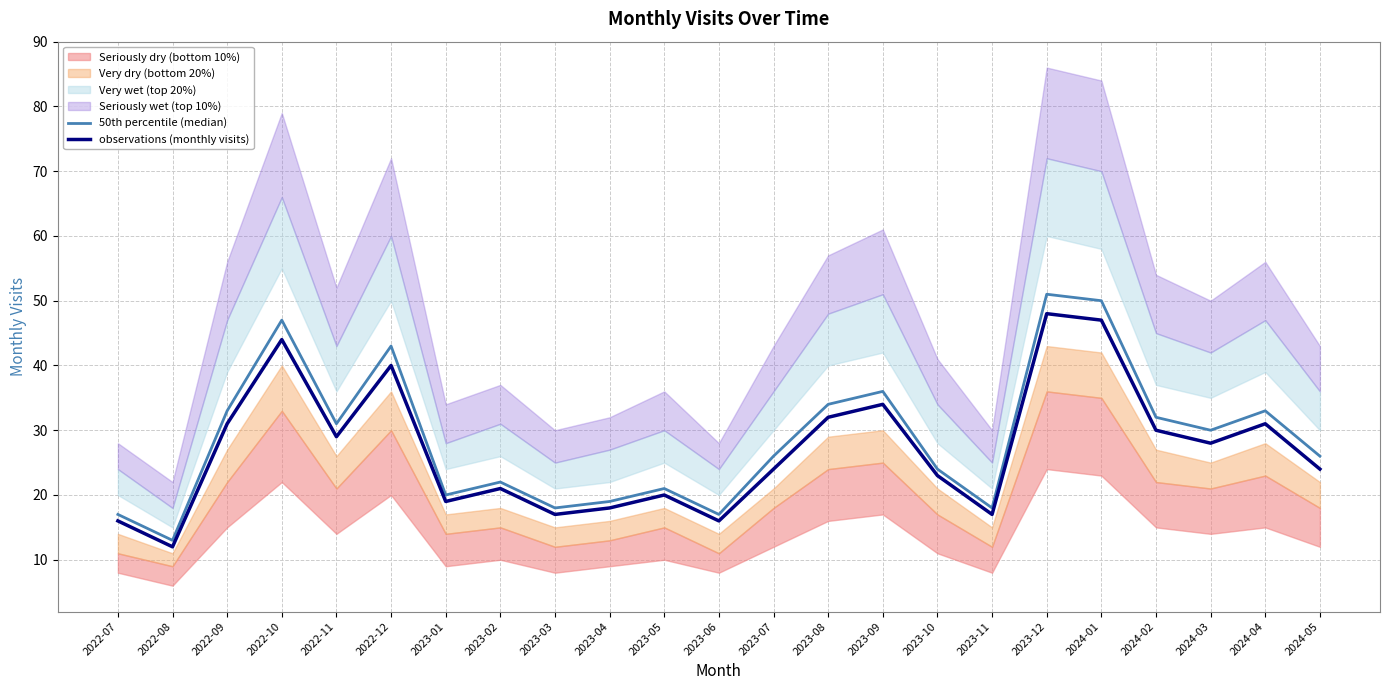

What is the lowest value of the observations (monthly visits) series?

12